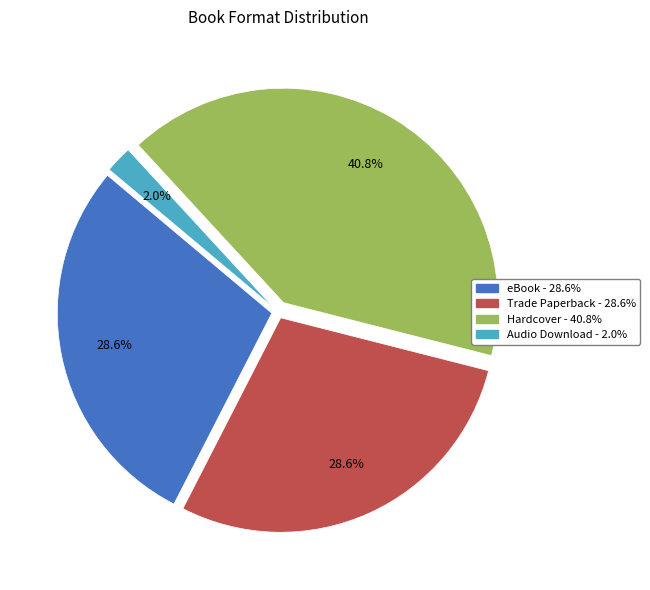

How many slices are in this pie chart?

4